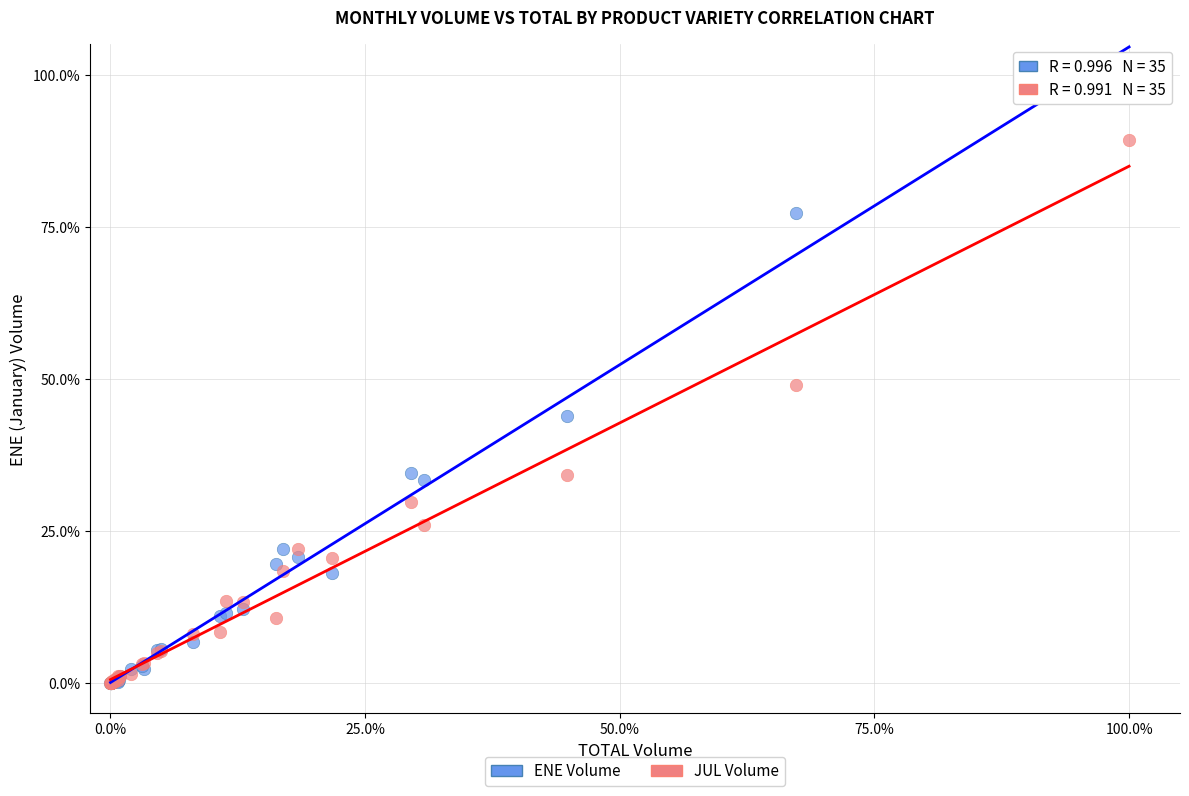

Which series has the largest Y range (max minus min)?

ENE Volume